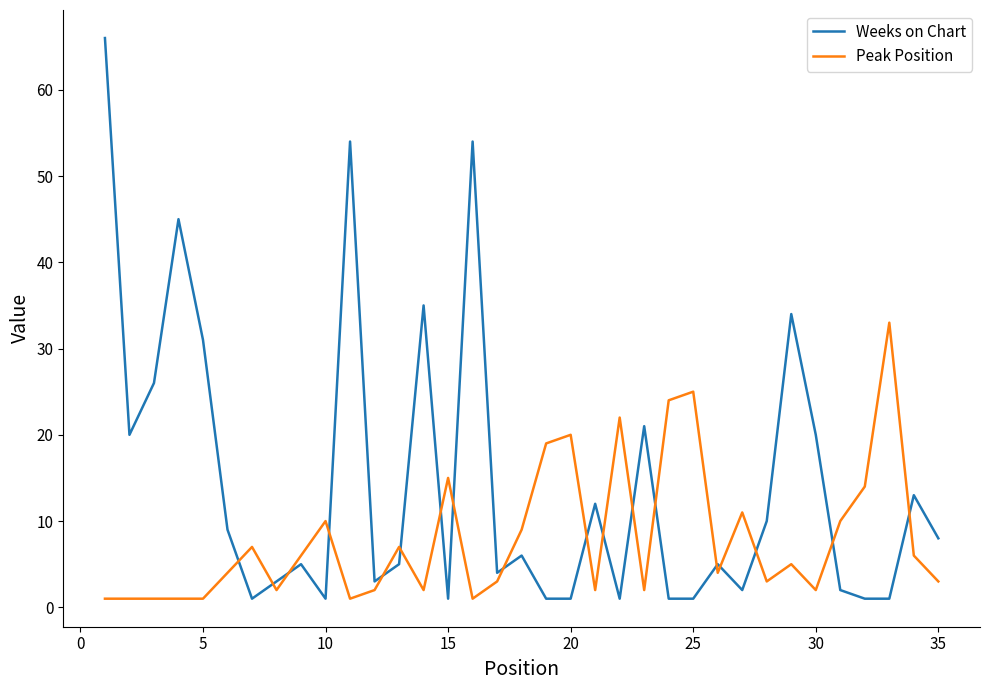

What is the difference between the maximum and minimum values in the Weeks on Chart series?

65